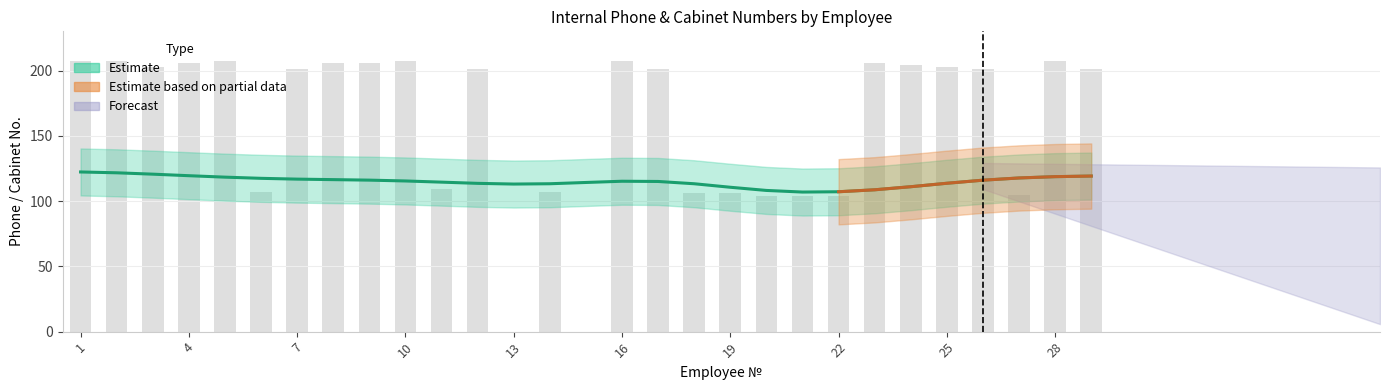

What is the change in value from 9 to 10?

+1